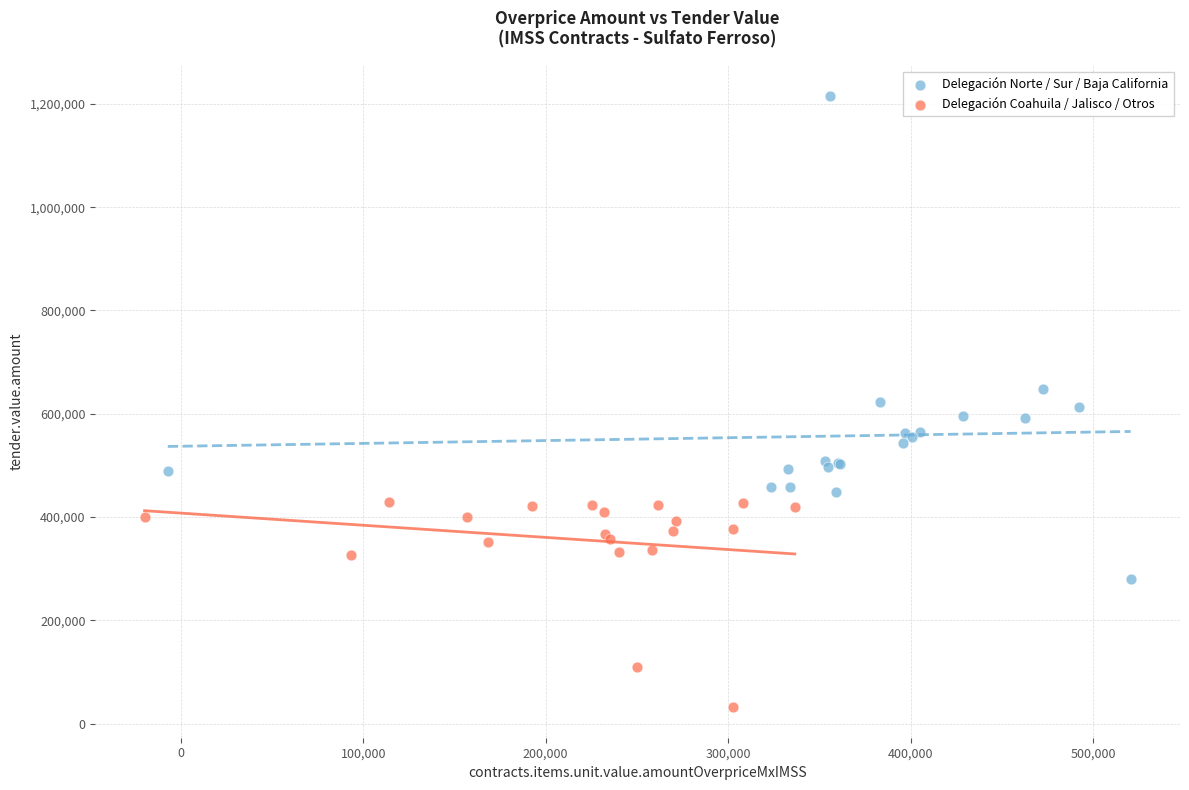

Which series contains the lowest Y value?

Delegación Coahuila / Jalisco / Otros